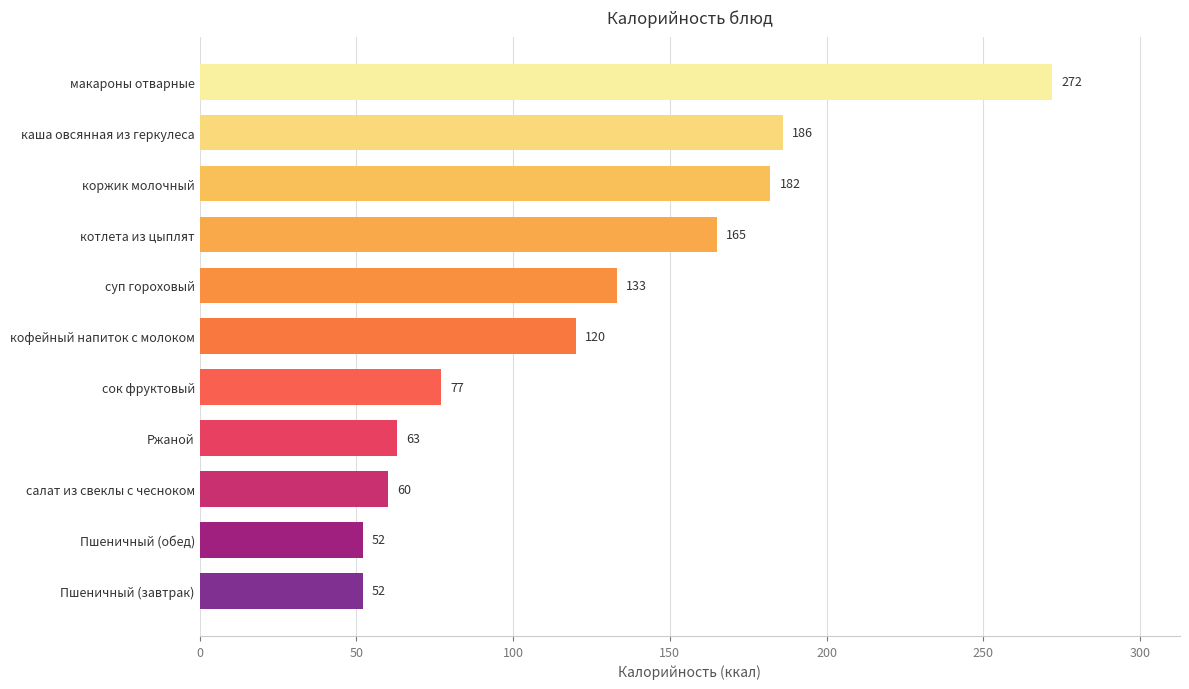

What is the label of the 7th bar from the bottom?

суп гороховый